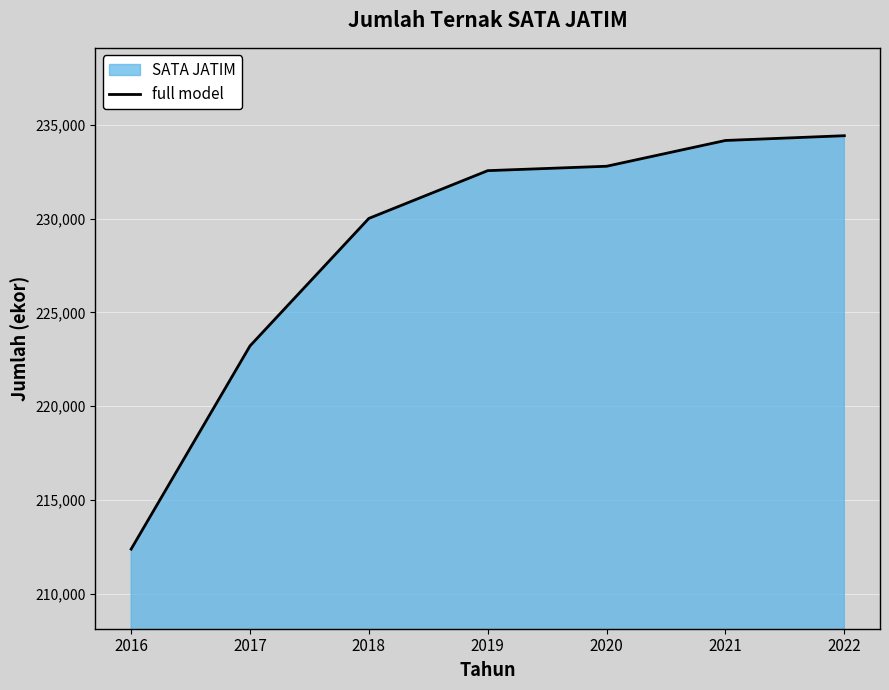

What is the greatest value displayed?

234431